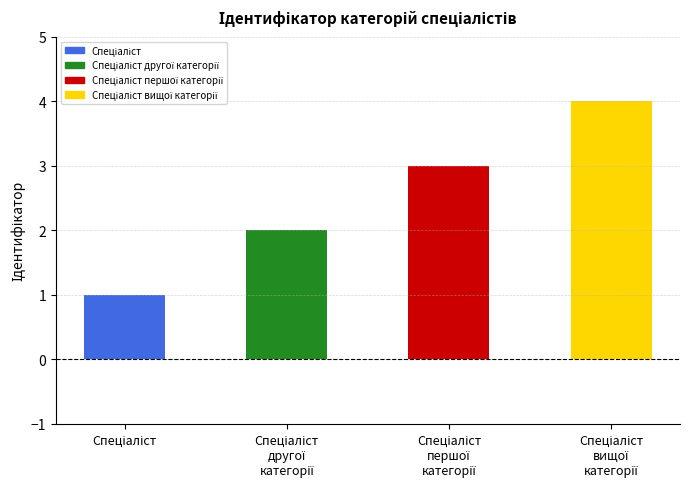

Rank the categories by value from lowest to highest.

Спеціаліст, Спеціаліст другої категорії, Спеціаліст першої категорії, Спеціаліст вищої категорії